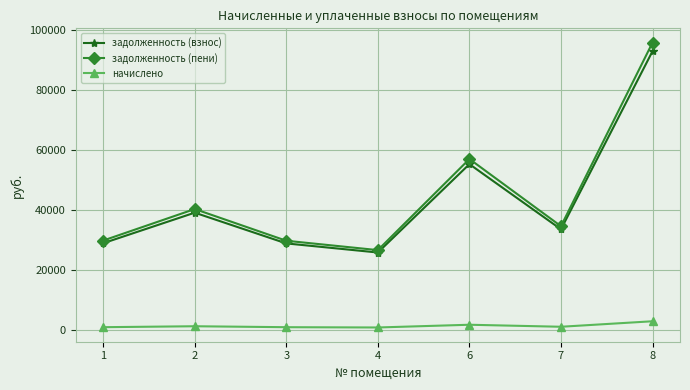

Does the chart have visible grid lines?

Yes